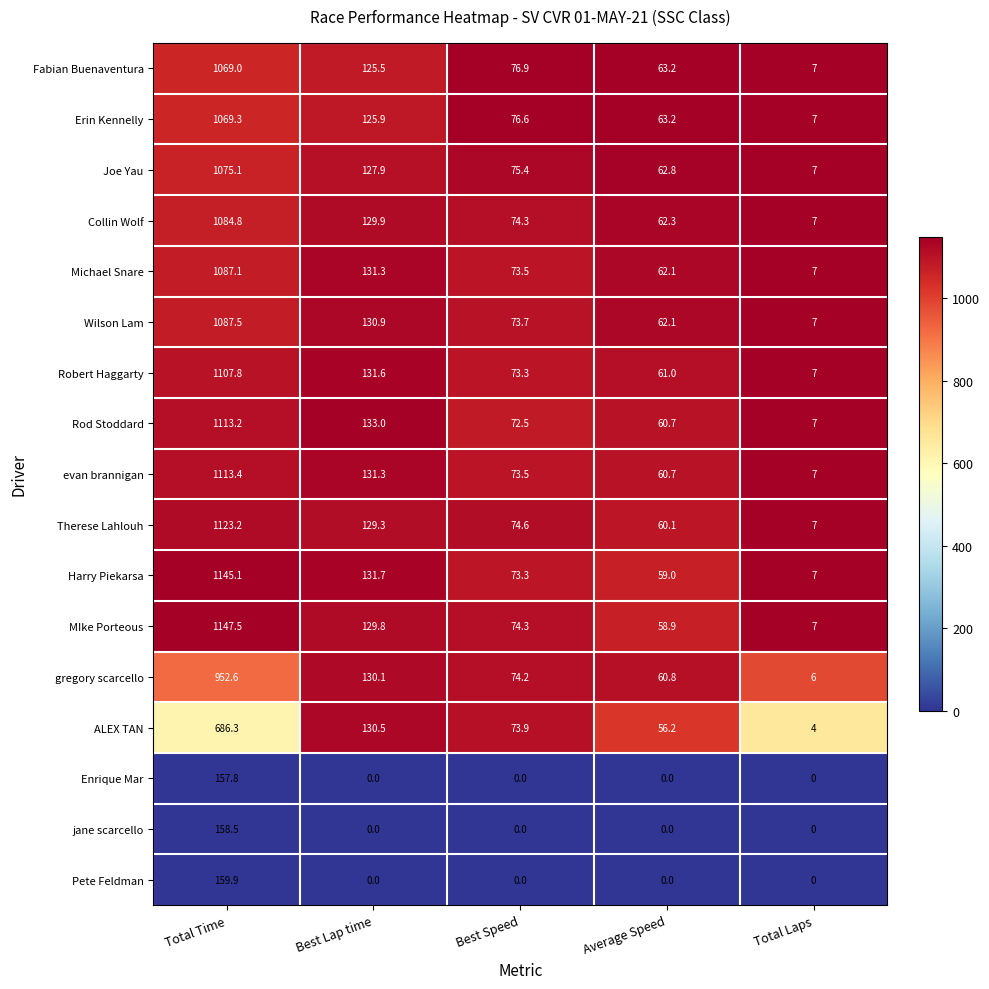

True or false: Rod Stoddard has a value of 126.1 at Best Speed.

False